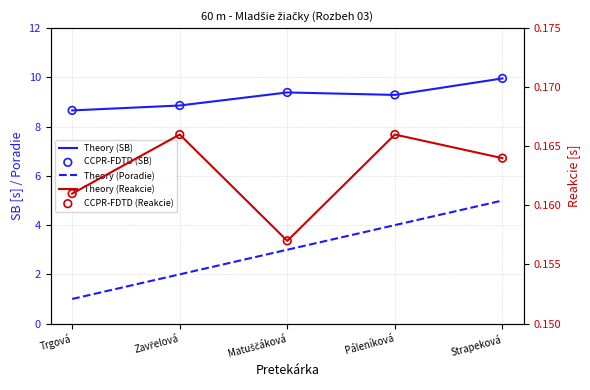

Which series contains the lowest Y value?

Theory (Reakcie)